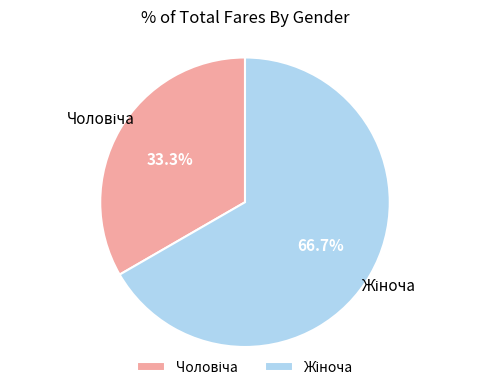

To the nearest percent, what is the average slice percentage?

50%